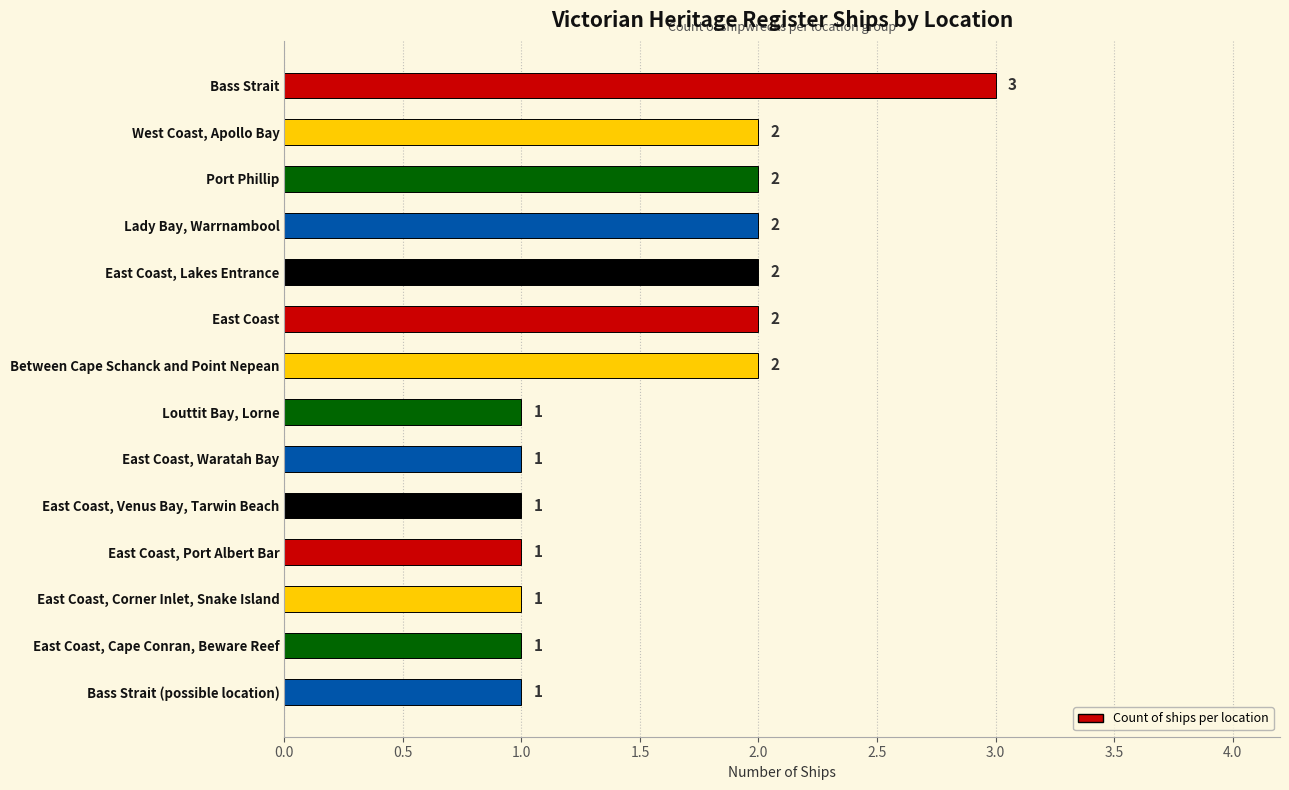

Reading top to bottom, transcribe all the data shown in this chart.

3	2	2	2	2	2	2	1	1	1	1	1	1	1